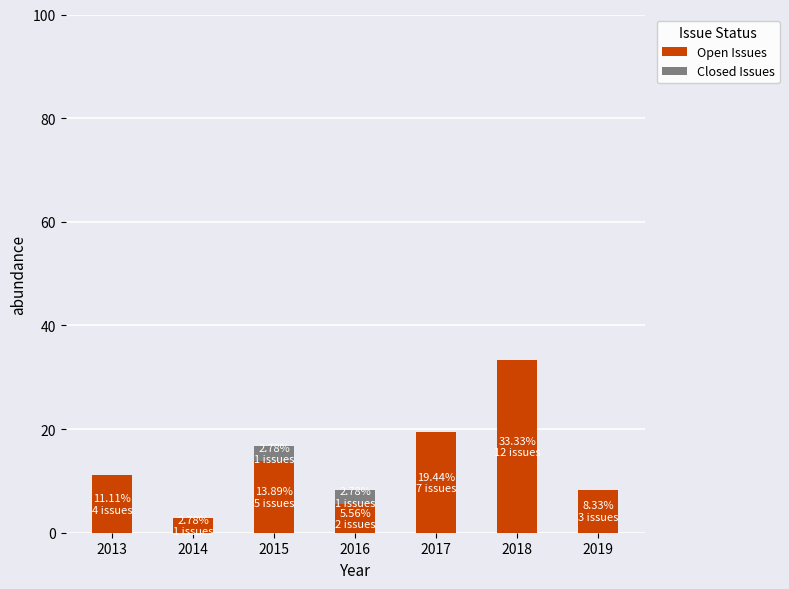

Reading right to left, list the values for the Open Issues series.

2019=8.3	2018=33.3	2017=19.4	2016=5.6	2015=13.9	2014=2.8	2013=11.1